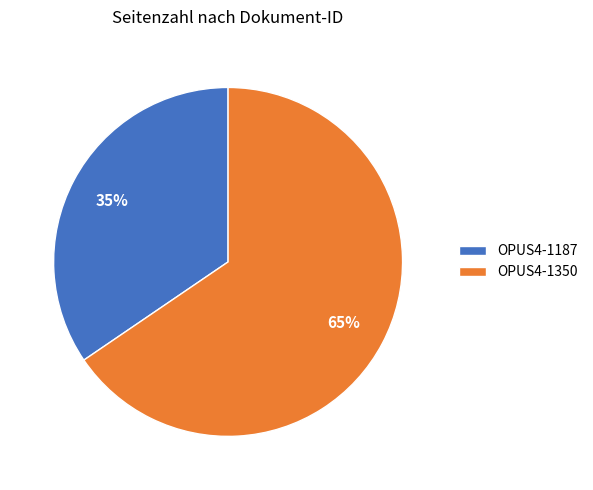

How many slices are in this pie chart?

2